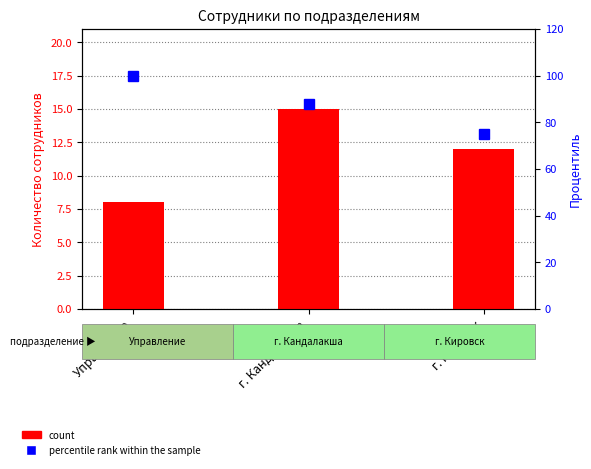

At which label is percentile rank within the sample closest to 87?

г. Кандалакша